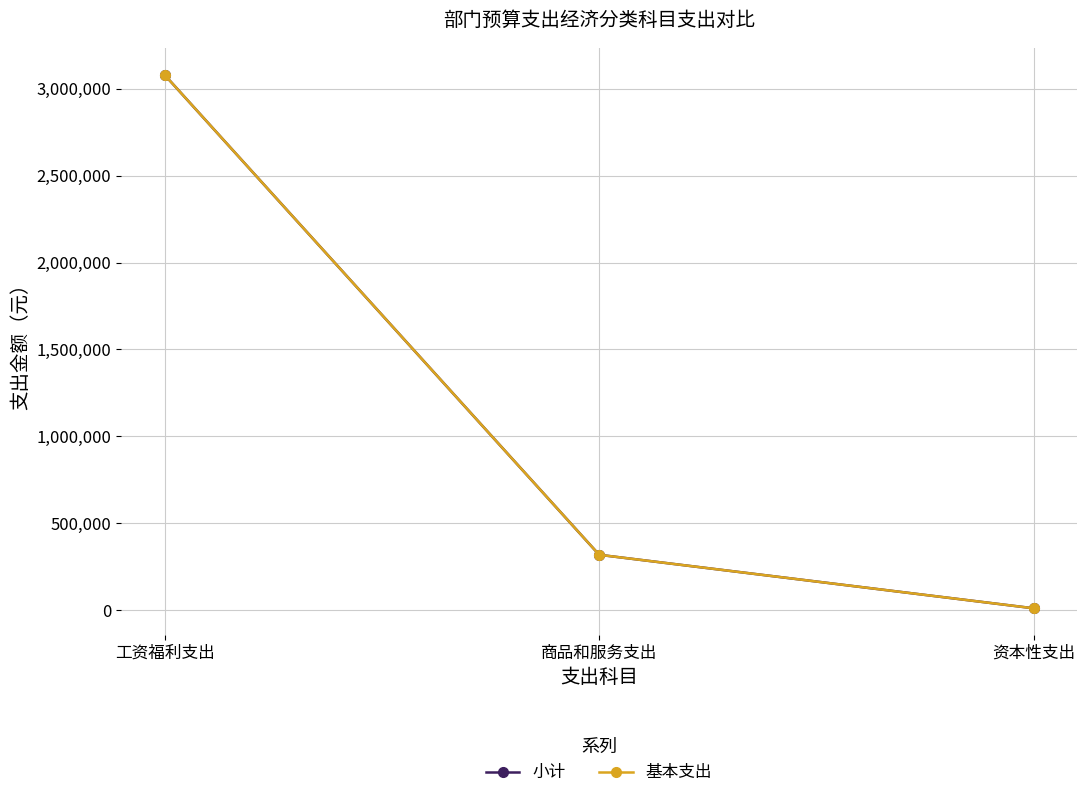

What is the difference between the 小计 values at 工资福利支出 and 资本性支出?

3068374.0